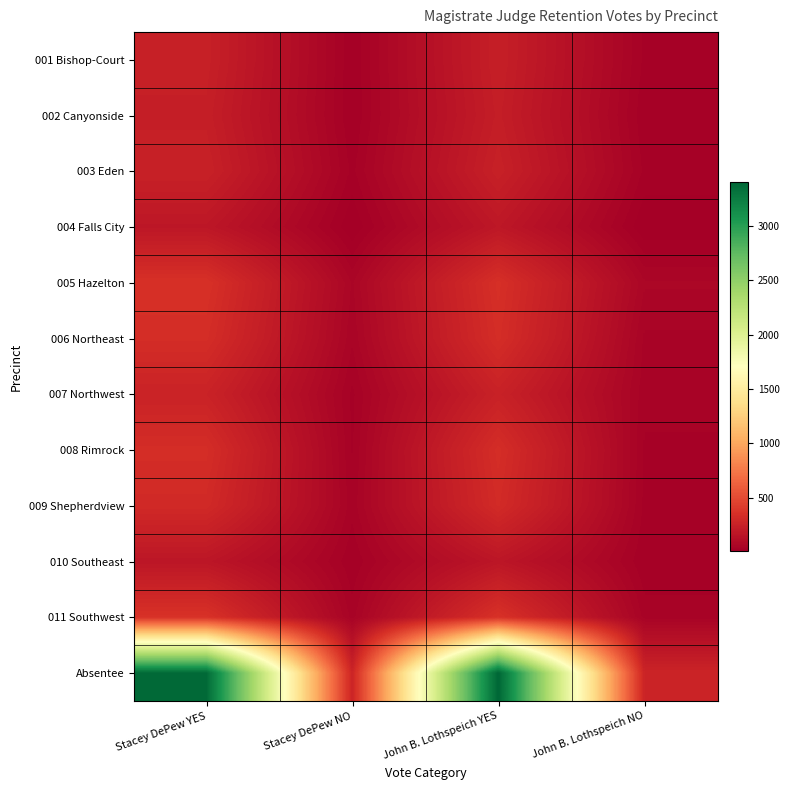

Between John B. Lothspeich YES and Stacey DePew YES, which is larger?

Stacey DePew YES